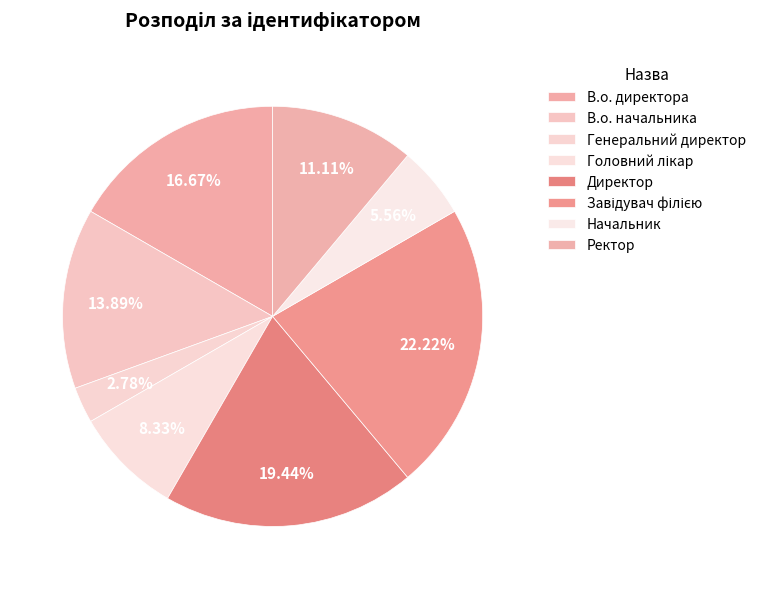

Rank the categories by value from lowest to highest.

Генеральний директор, Начальник, Головний лікар, Ректор, В.о. начальника, В.о. директора, Директор, Завідувач філією